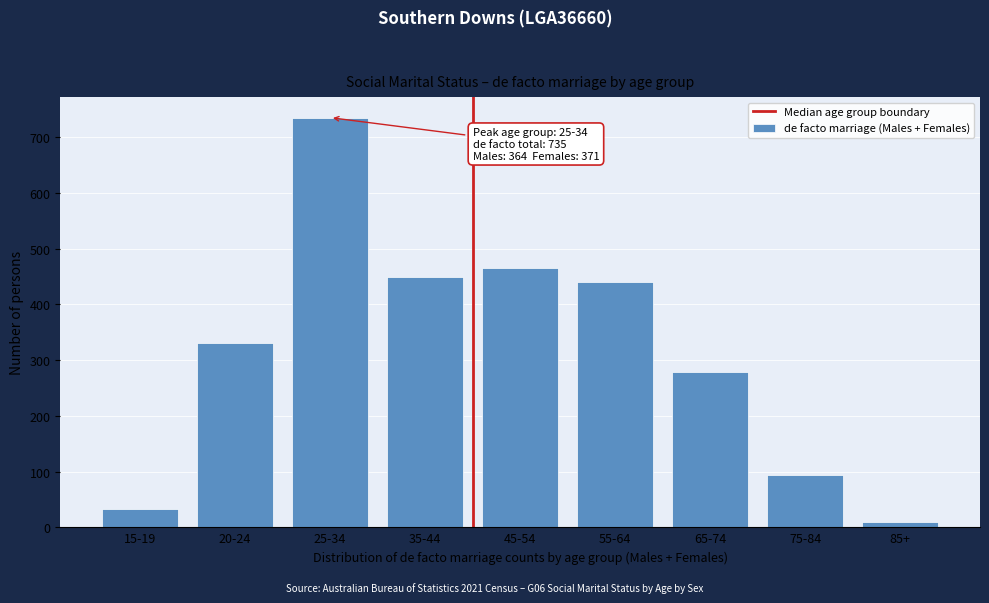

Reading left to right, what are all the values shown in this chart?

33	331	735	449	465	440	279	94	9